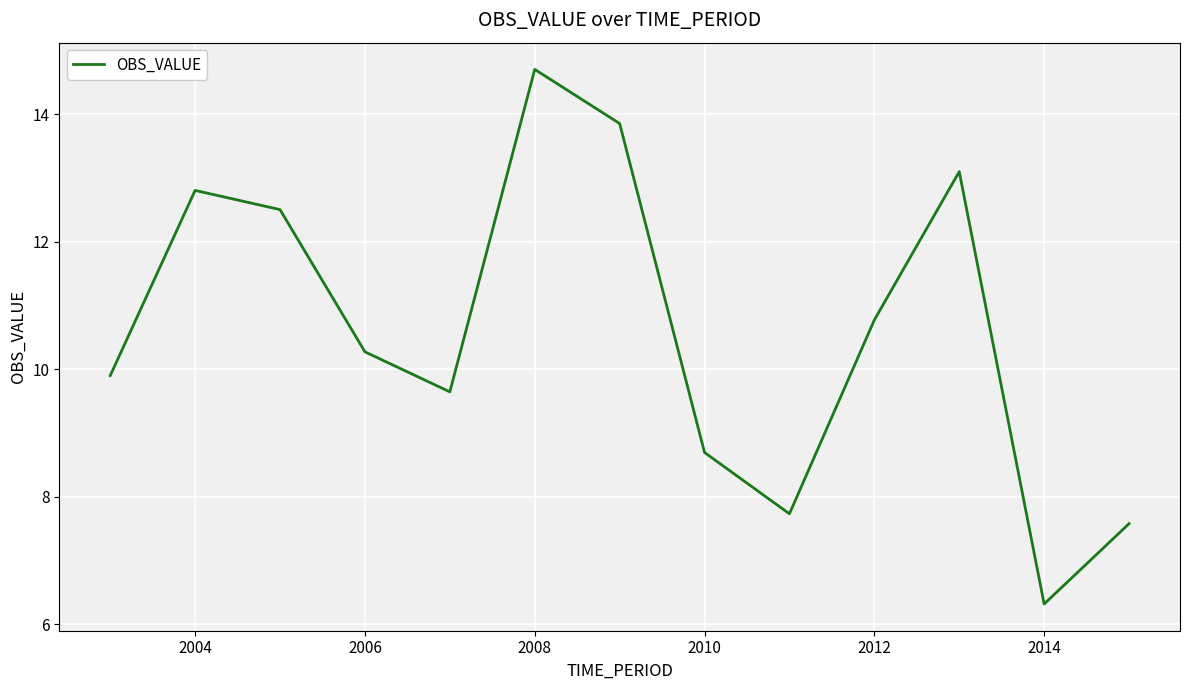

Reading left to right, what are all the values shown in this chart?

9.9	12.8	12.5	10.3	9.6	14.7	13.9	8.7	7.7	10.8	13.1	6.3	7.6